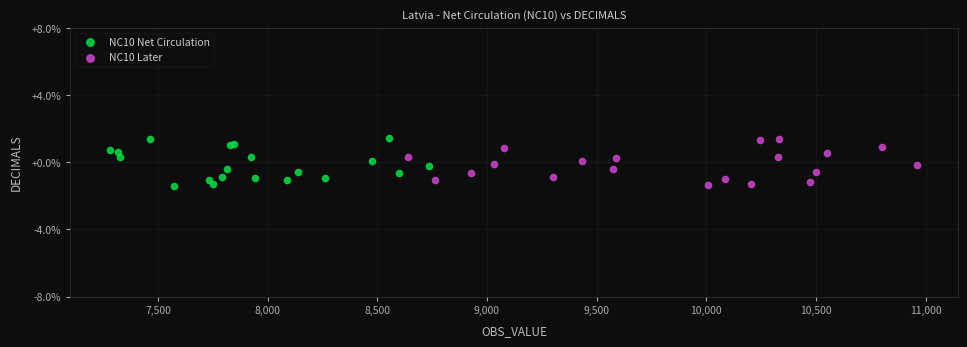

What are all the series names shown in the legend?

NC10 Net Circulation, NC10 Later